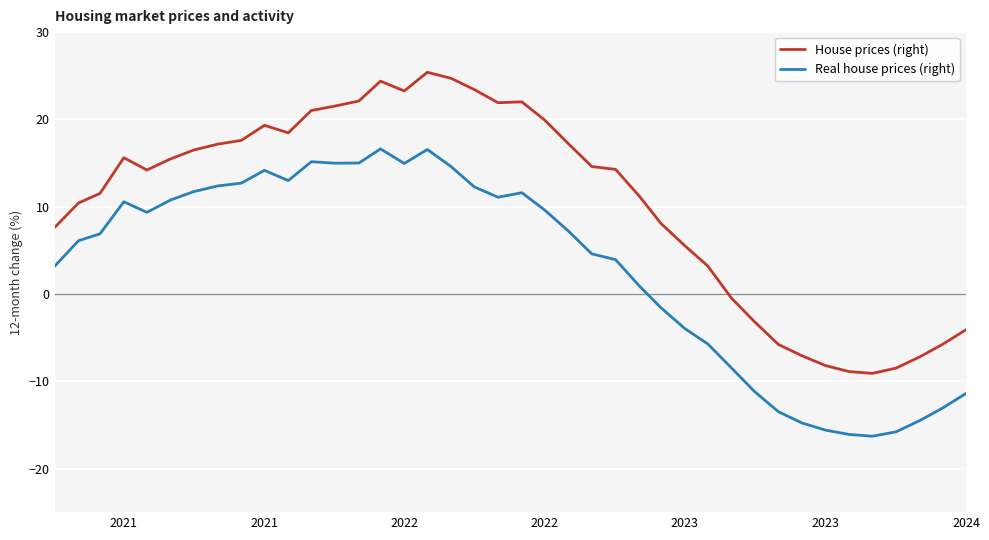

Does the chart have visible grid lines?

Yes